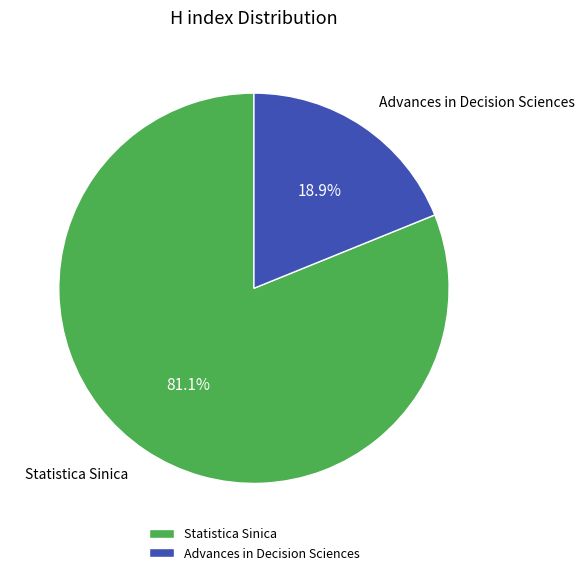

Do Advances in Decision Sciences and Statistica Sinica together represent more than half of the pie?

Yes